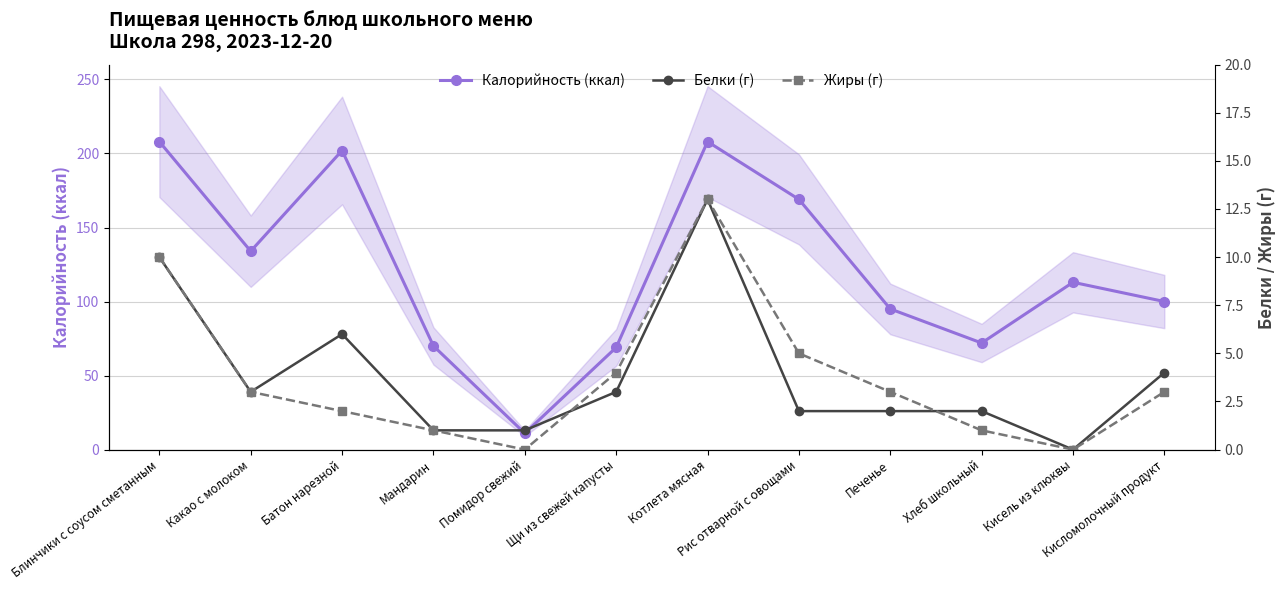

Which category has the lowest value in the Жиры (г) series?

Помидор свежий